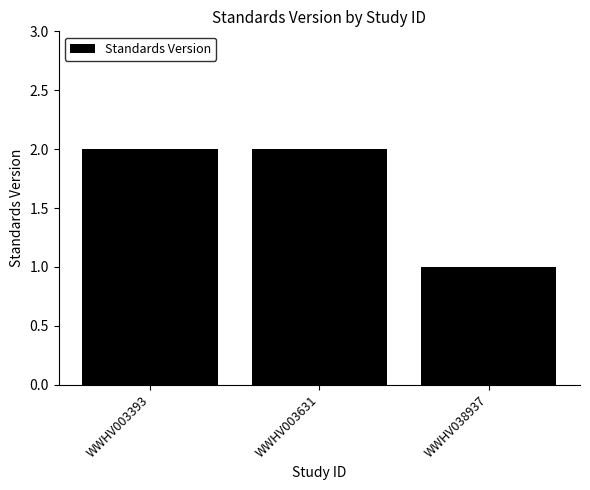

What is the sum of the values at WWHV003393 and WWHV038937?

3